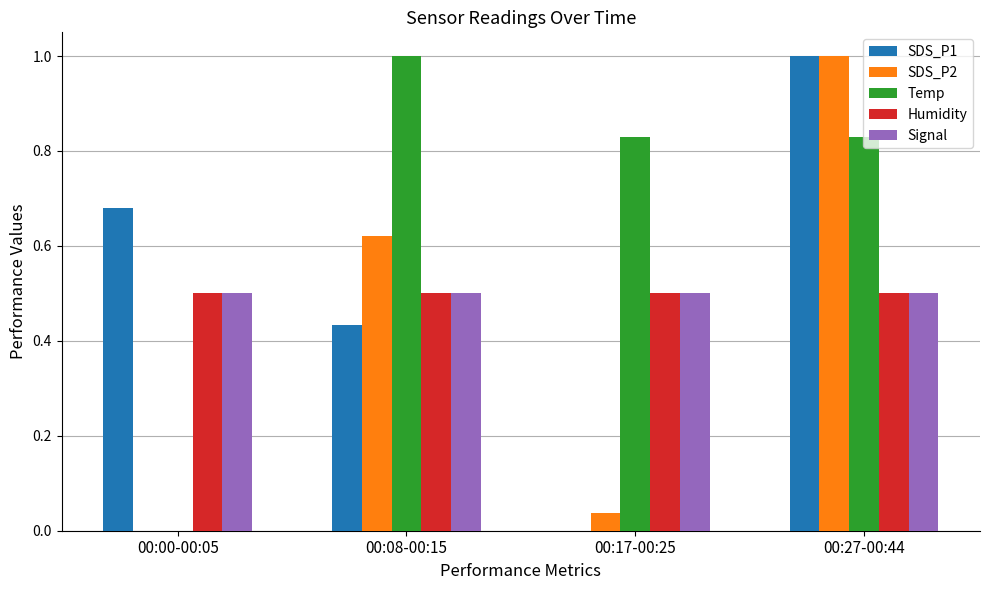

Is the value of SDS_P1 at 00:17-00:25 greater than the value of SDS_P2 at 00:27-00:44?

No